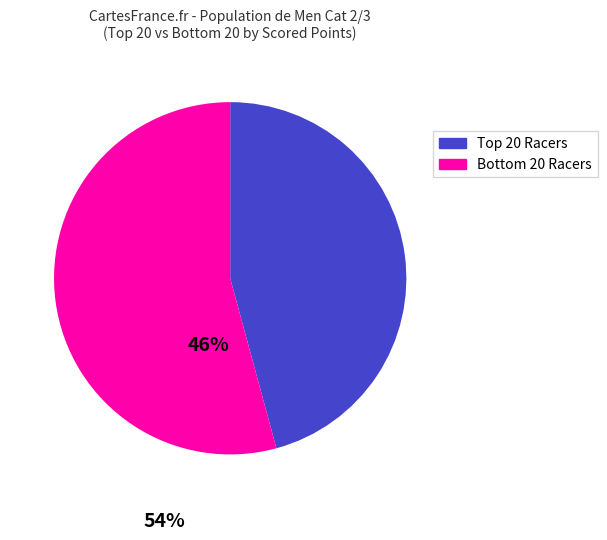

Is there any slice that represents more than half of the pie?

Yes